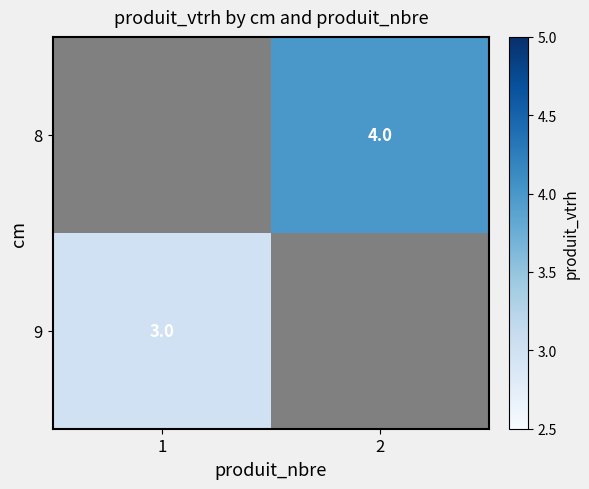

What is the maximum value shown in the chart?

4.0